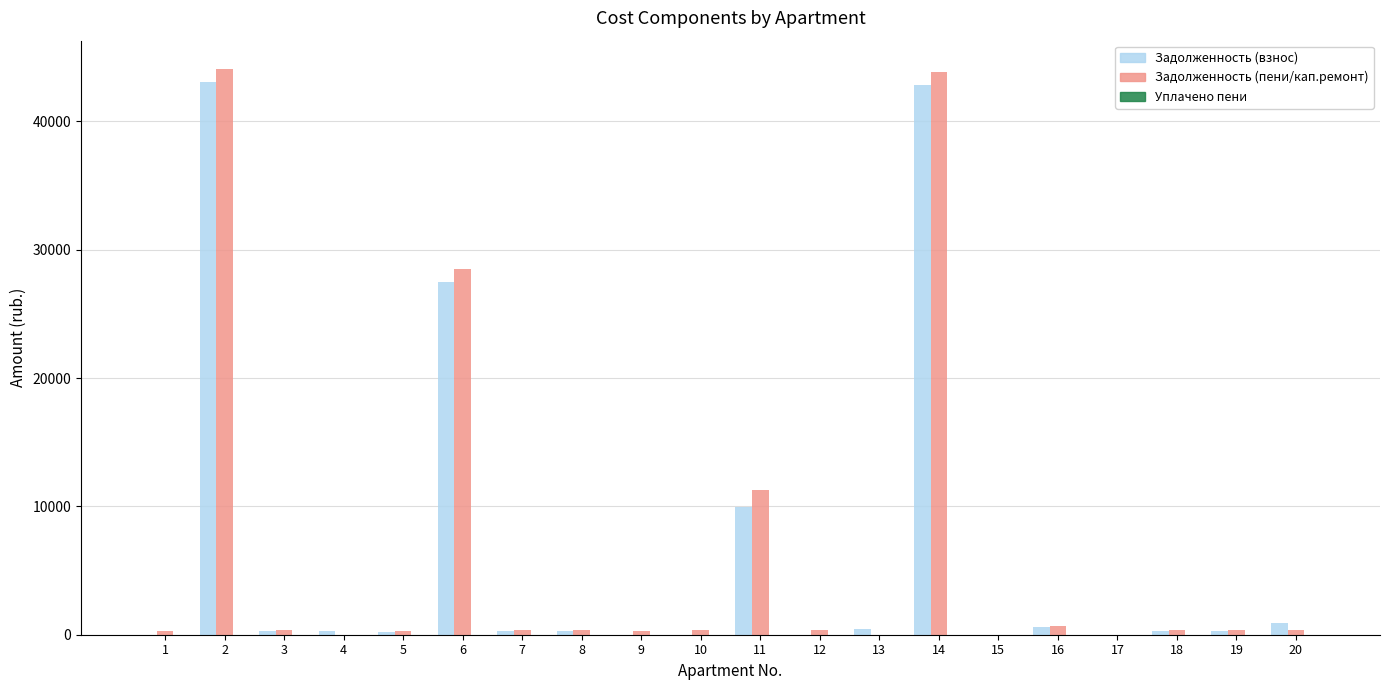

What is the greatest value displayed?

44080.4